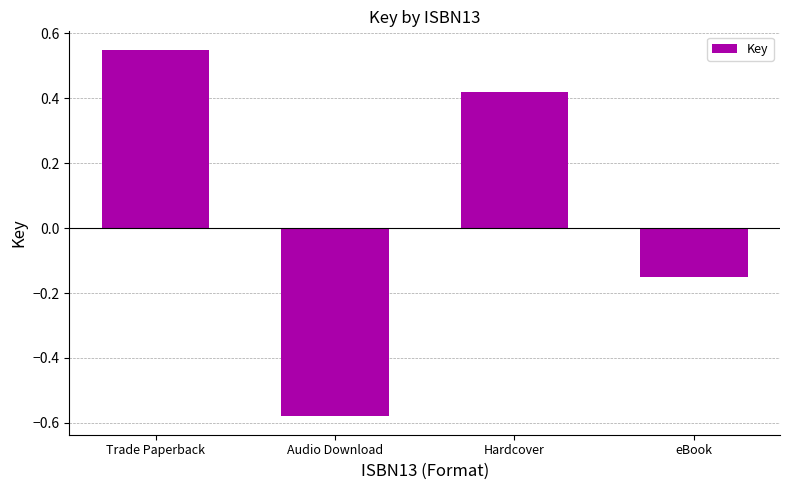

At which label does the data first exceed 0?

Trade Paperback